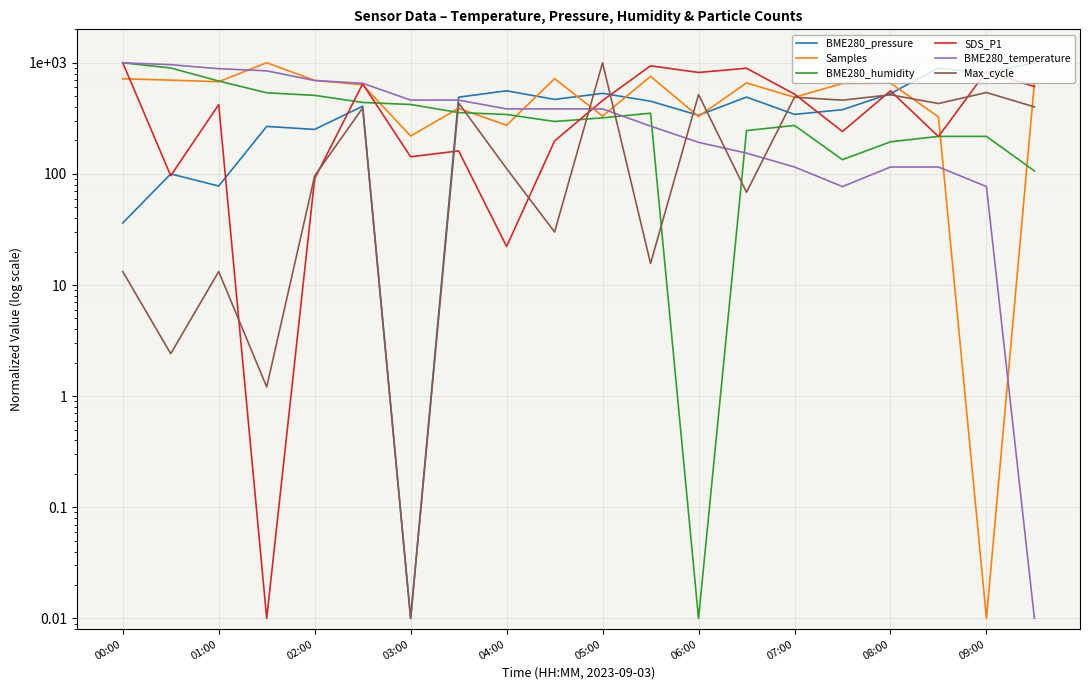

Does the chart display data point markers on the line(s)?

No